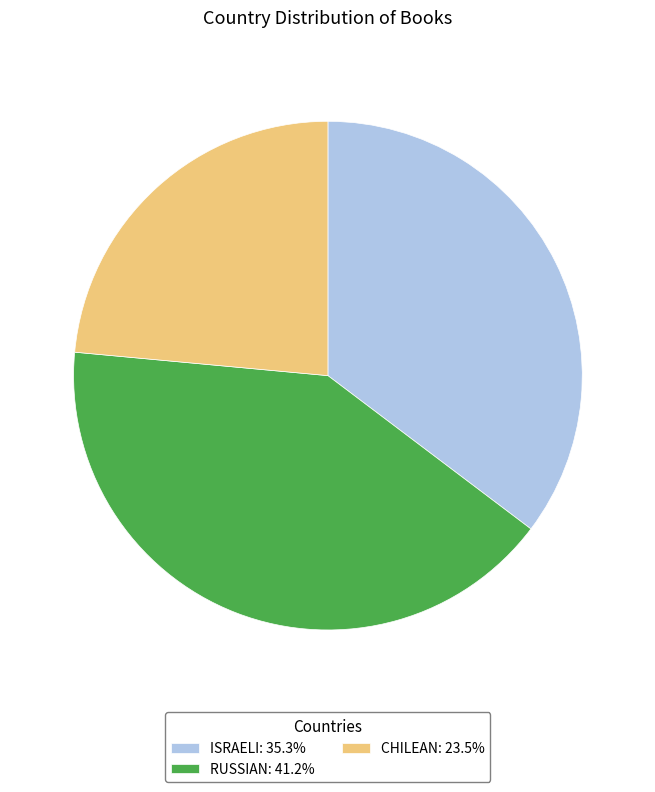

What is the ratio of the value at CHILEAN: 23.5% to the value at ISRAELI: 35.3%?

0.7